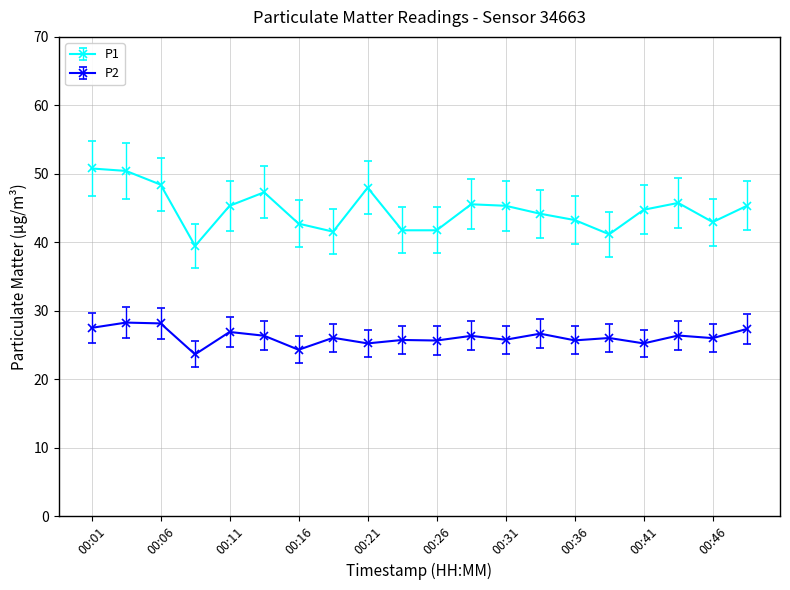

True or false: P2 and P1 cross at least once.

False